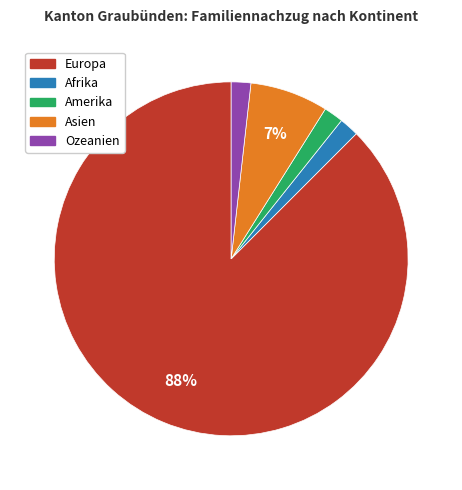

Do Amerika and Afrika together represent more than half of the pie?

No